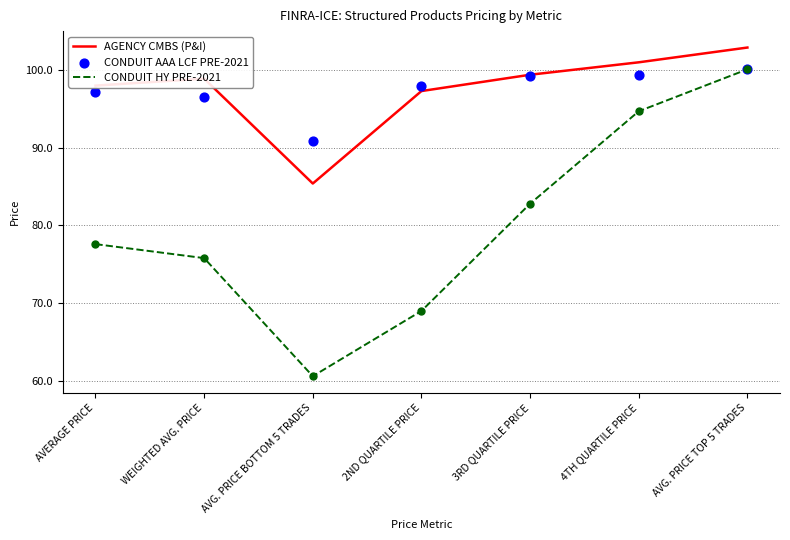

Is the value of CONDUIT AAA LCF PRE-2021 at 4TH QUARTILE PRICE greater than the value of CONDUIT HY PRE-2021 at 4TH QUARTILE PRICE?

Yes